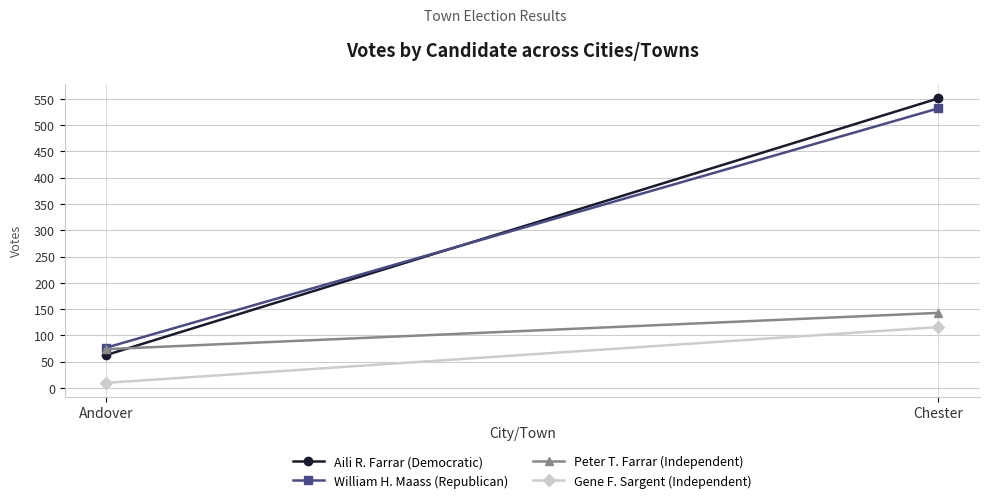

Which series has the largest range (max minus min)?

Aili R. Farrar (Democratic)